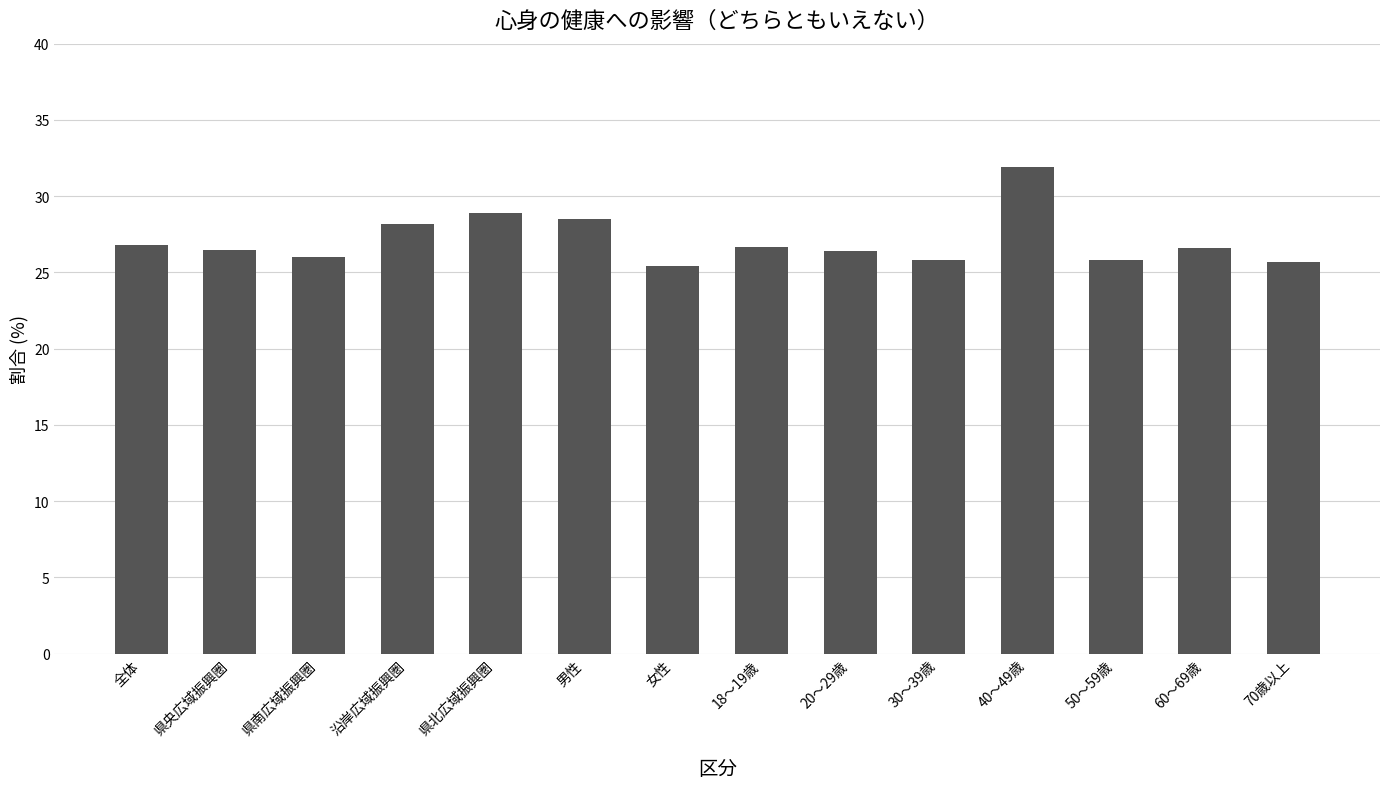

True or false: the data shows 14.9 at 20～29歳.

False